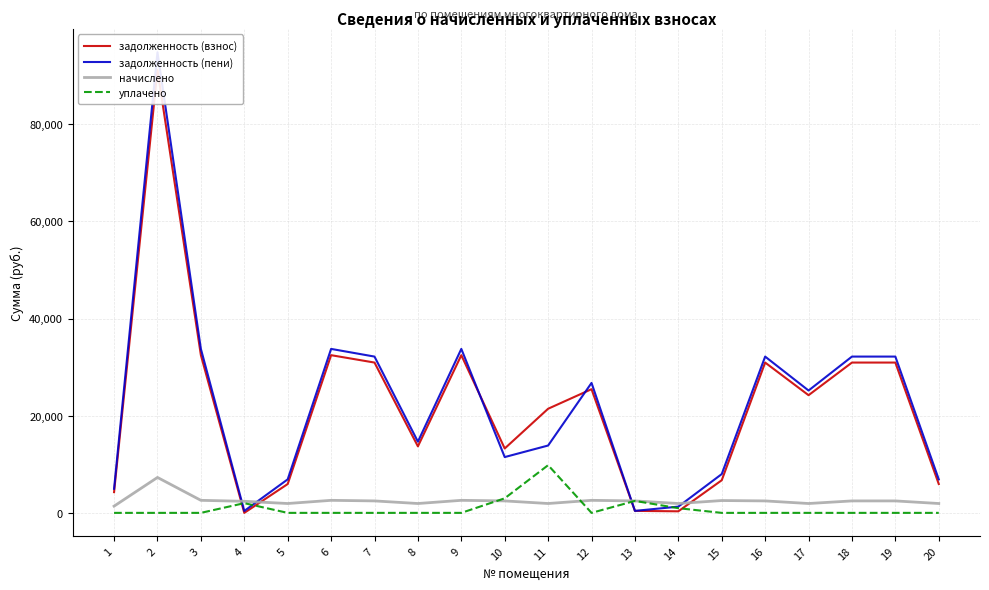

Is the value of задолженность (пени) at 17 greater than the value of задолженность (взнос) at 1?

Yes